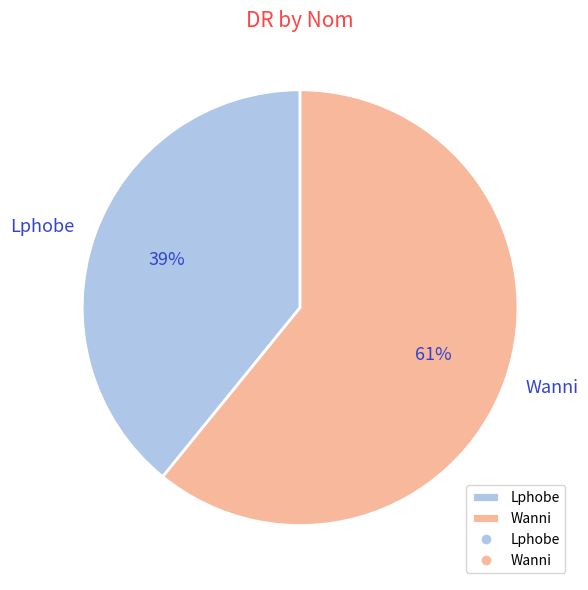

Does Wanni account for over 50% of the chart?

Yes